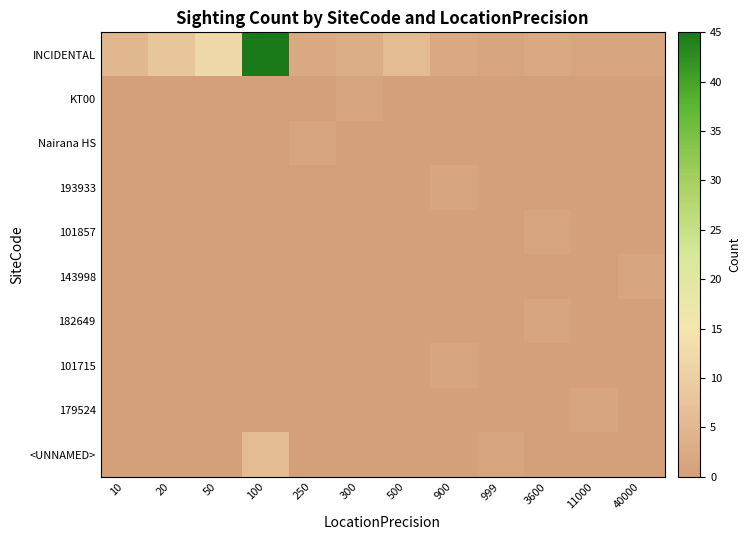

Reading right to left, extract all data points from this chart.

INCIDENTAL: 40000=1	11000=1	3600=2	999=1	900=2	500=6	300=3	250=2	100=45	50=12	20=8	10=5
KT00: 40000=0	11000=0	3600=0	999=0	900=0	500=0	300=1	250=0	100=0	50=0	20=0	10=0
Nairana HS: 40000=0	11000=0	3600=0	999=0	900=0	500=0	300=0	250=1	100=0	50=0	20=0	10=0
193933: 40000=0	11000=0	3600=0	999=0	900=1	500=0	300=0	250=0	100=0	50=0	20=0	10=0
101857: 40000=0	11000=0	3600=1	999=0	900=0	500=0	300=0	250=0	100=0	50=0	20=0	10=0
143998: 40000=1	11000=0	3600=0	999=0	900=0	500=0	300=0	250=0	100=0	50=0	20=0	10=0
182649: 40000=0	11000=0	3600=1	999=0	900=0	500=0	300=0	250=0	100=0	50=0	20=0	10=0
101715: 40000=0	11000=0	3600=0	999=0	900=1	500=0	300=0	250=0	100=0	50=0	20=0	10=0
179524: 40000=0	11000=1	3600=0	999=0	900=0	500=0	300=0	250=0	100=0	50=0	20=0	10=0
<UNNAMED>: 40000=0	11000=0	3600=0	999=1	900=0	500=0	300=0	250=0	100=6	50=0	20=0	10=0